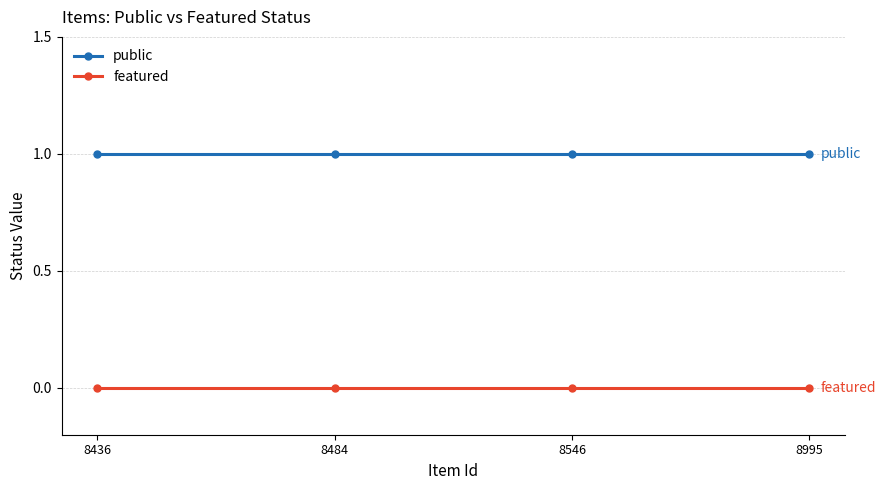

List the series in order of their overall mean, lowest first.

featured, public